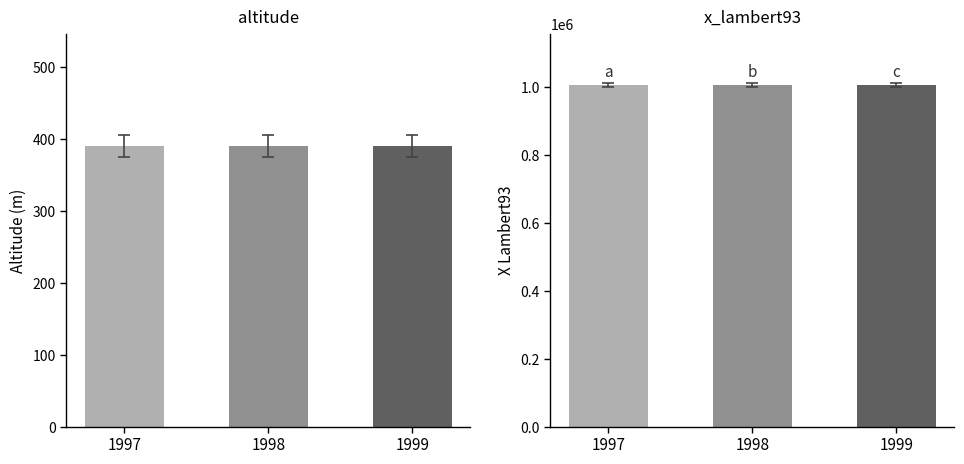

How many series are shown in this chart?

2